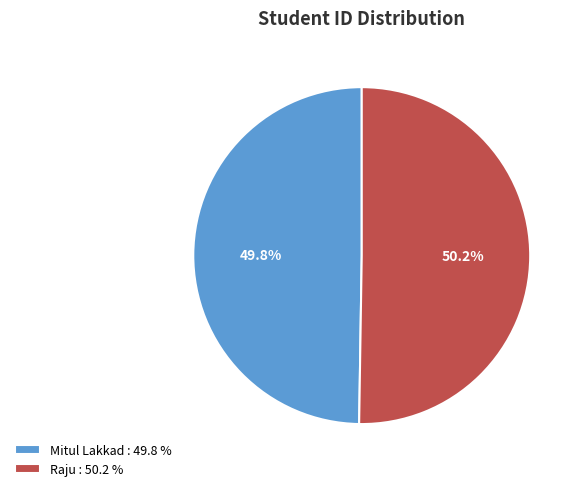

Is there any slice that represents more than half of the pie?

Yes